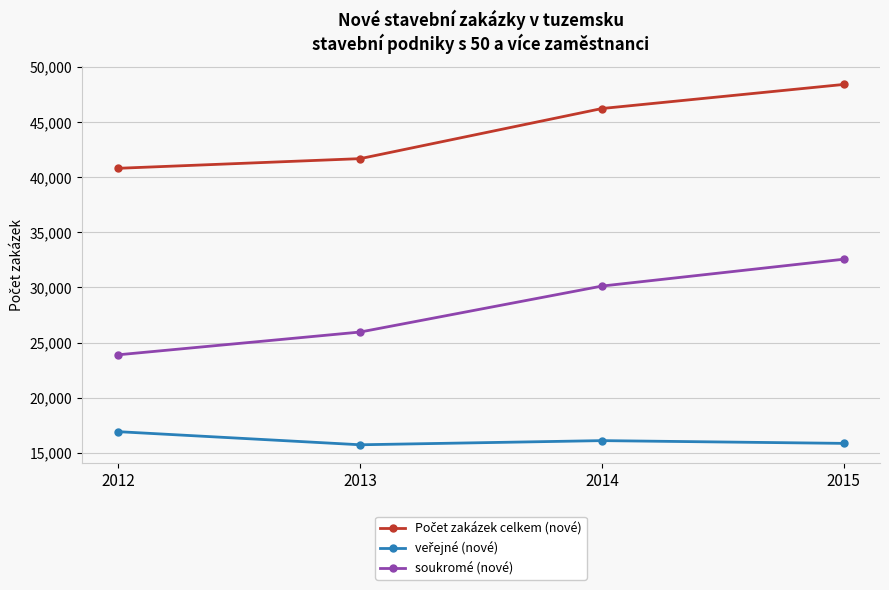

True or false: soukromé (nové) has more than 2 interior local peaks.

False